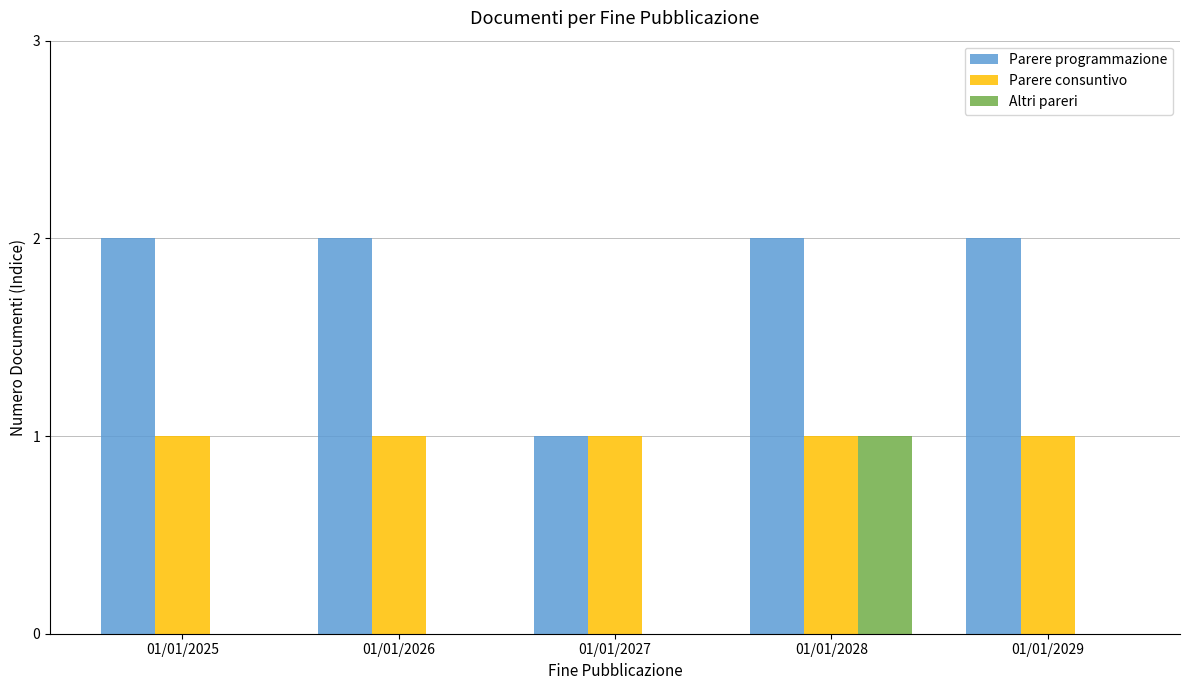

What is the maximum value shown in the chart?

2